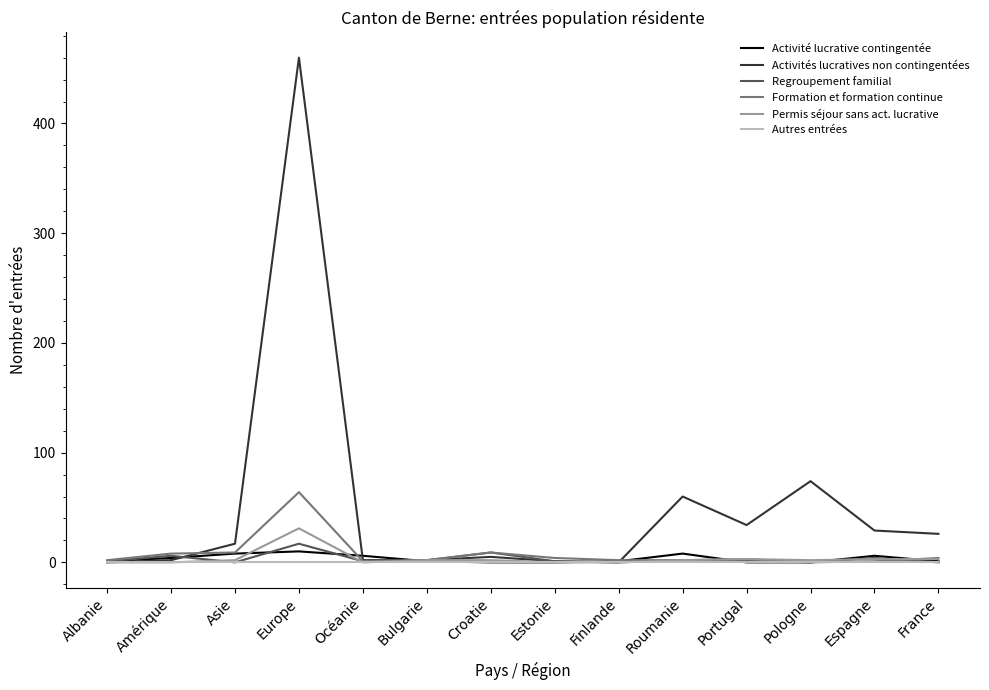

Which series has the widest spread of values?

Activités lucratives non contingentées